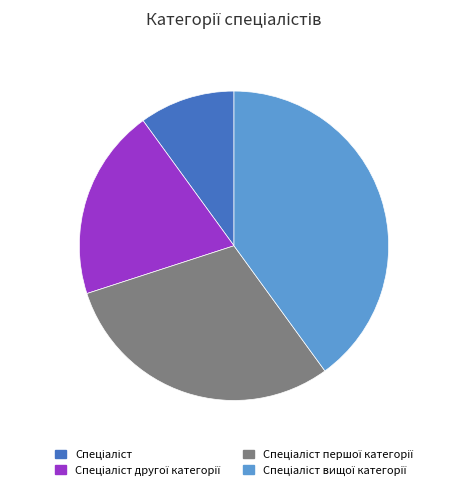

How many slices are in this pie chart?

4